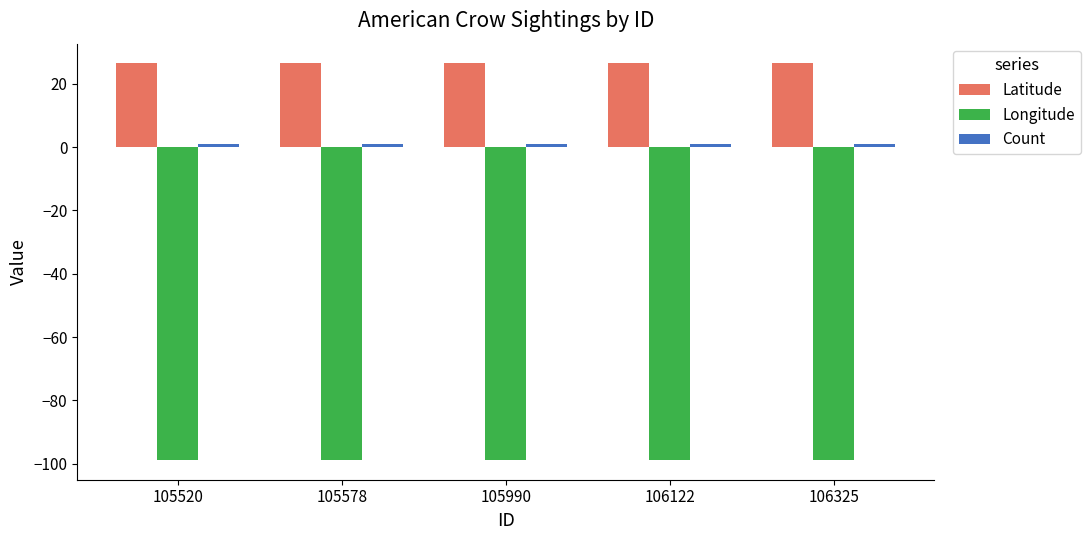

Which series has the largest total across all categories?

Latitude